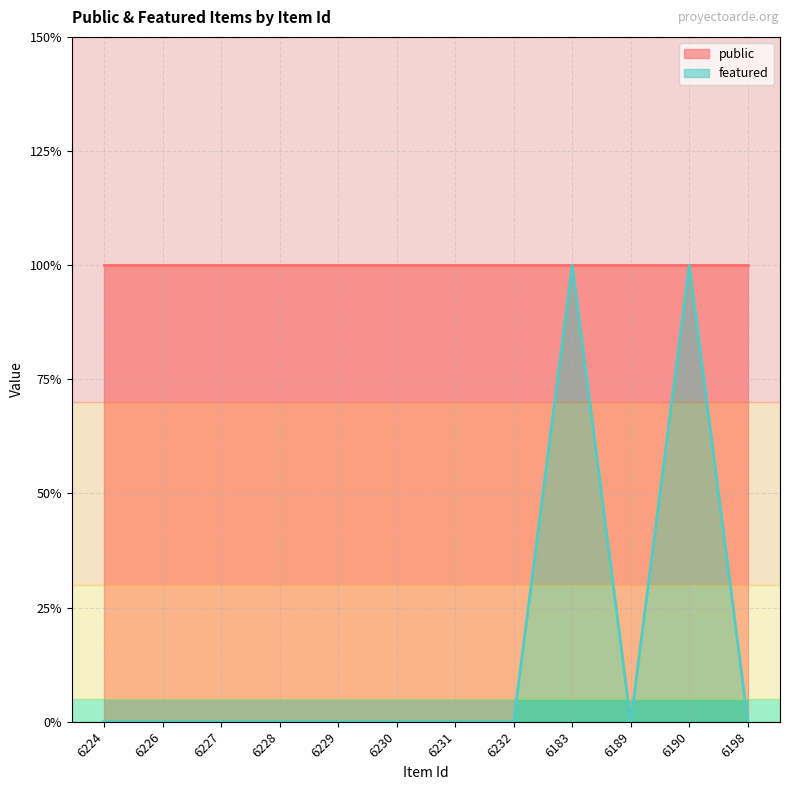

What position from the left is 6232?

8